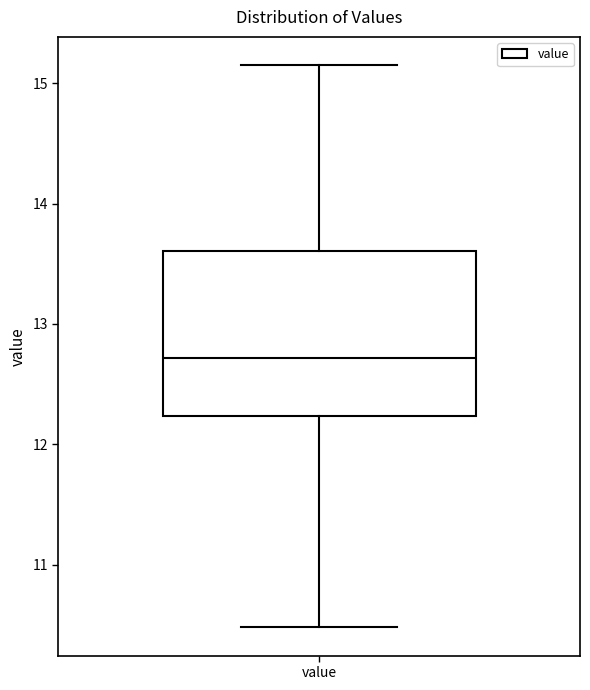

Read this box plot against the y-axis: the position of the median line, the range covered by the box, and the ends of both whiskers. The values are not printed on the chart, so give them approximately, as read against the axis.

median 12.7, box 12.2 to 13.6, whiskers 10.5 to 15.2